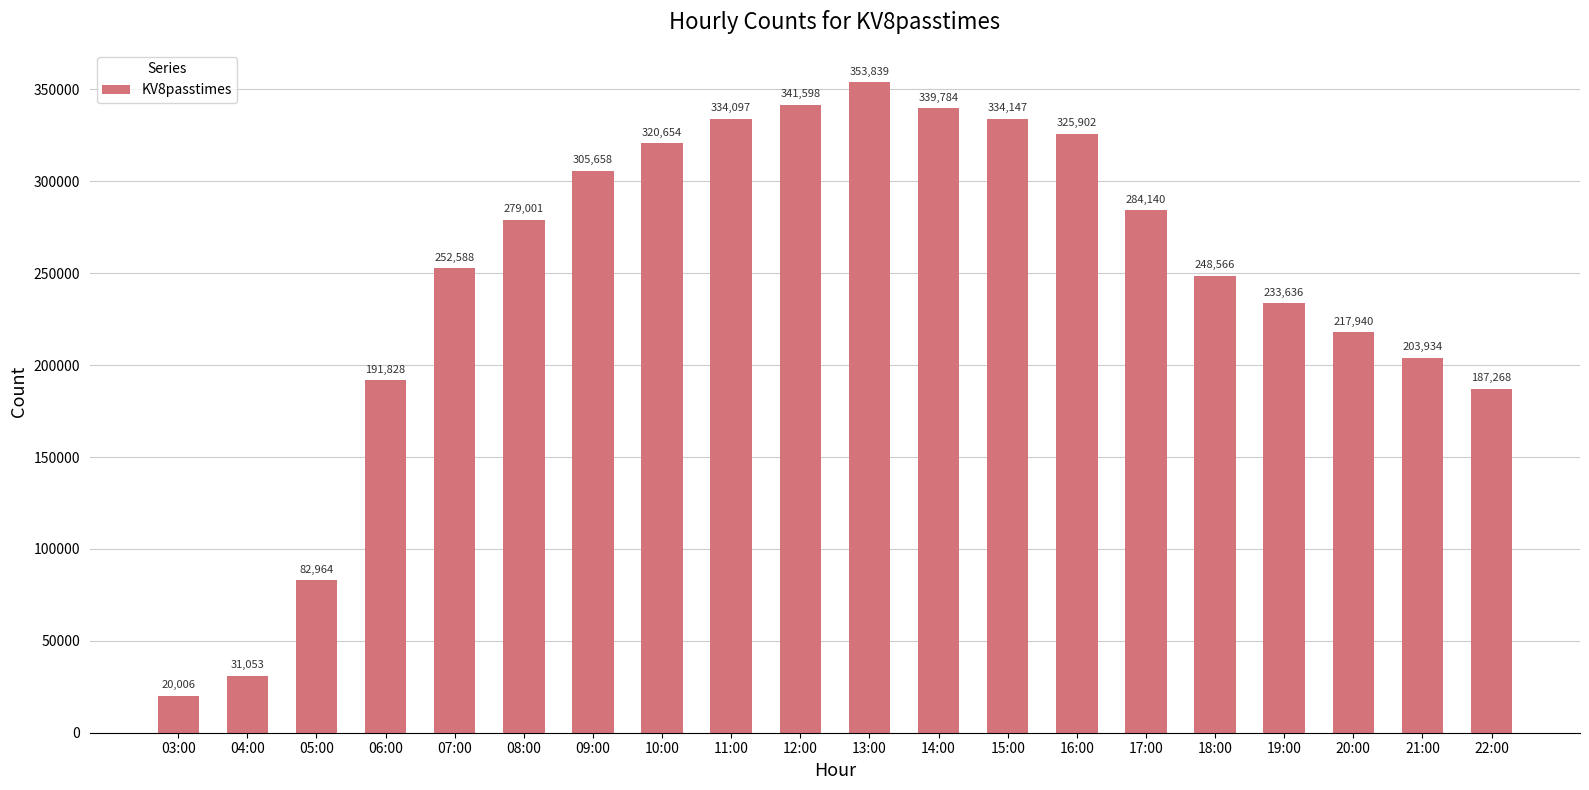

What is the change in value from 03:00 to 05:00?

+62958